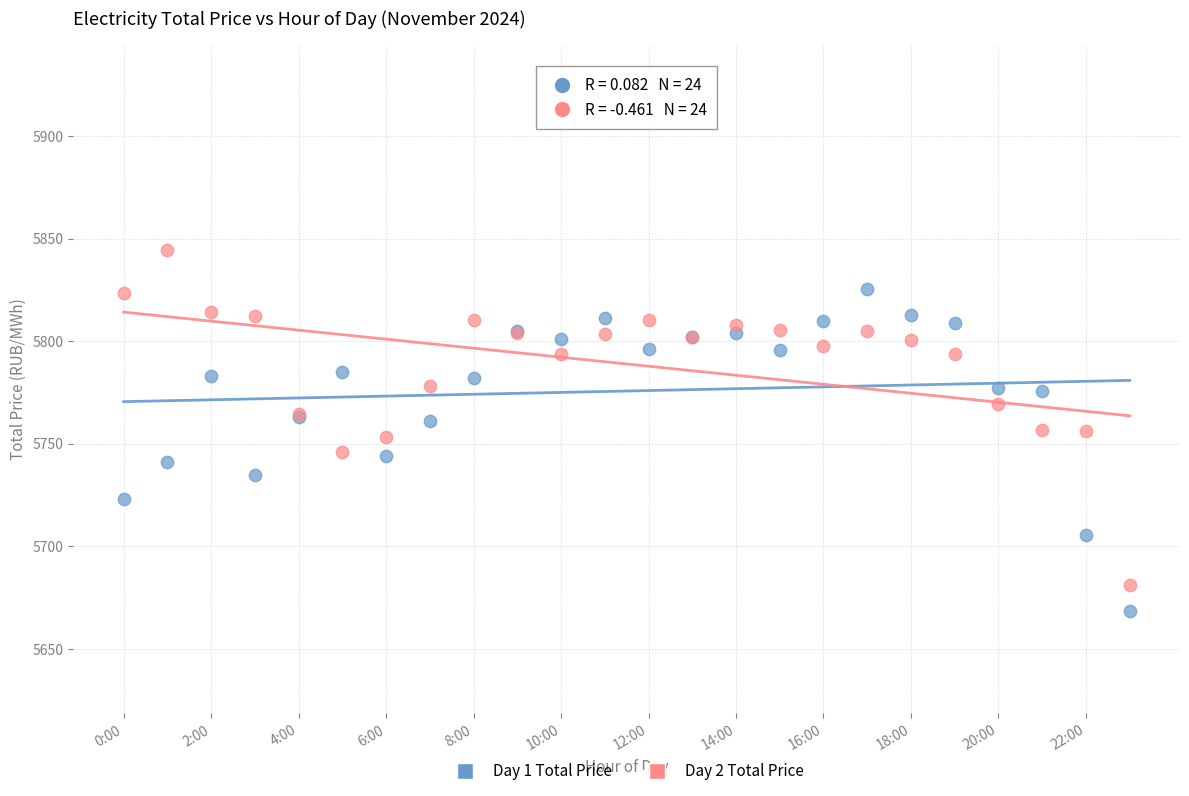

Which series contains the highest Y value?

Day 2 Total Price